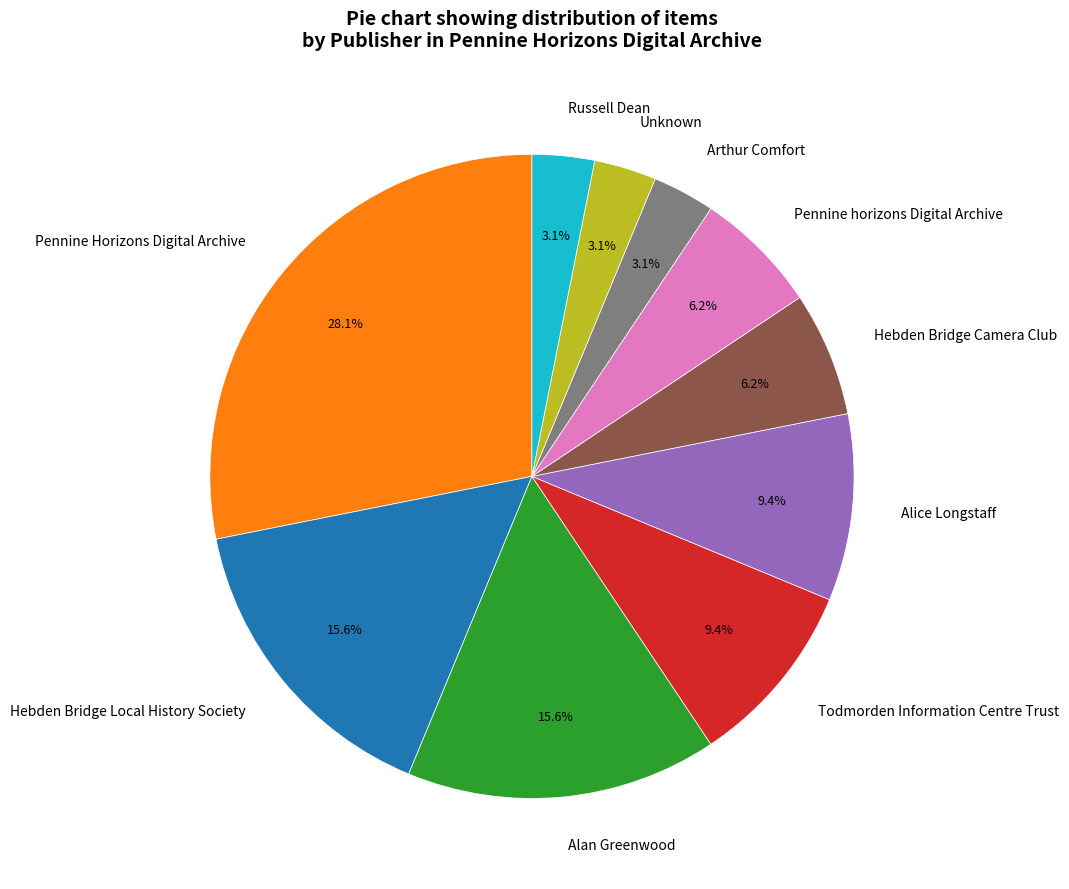

What is the largest slice in the pie chart?

Pennine Horizons Digital Archive